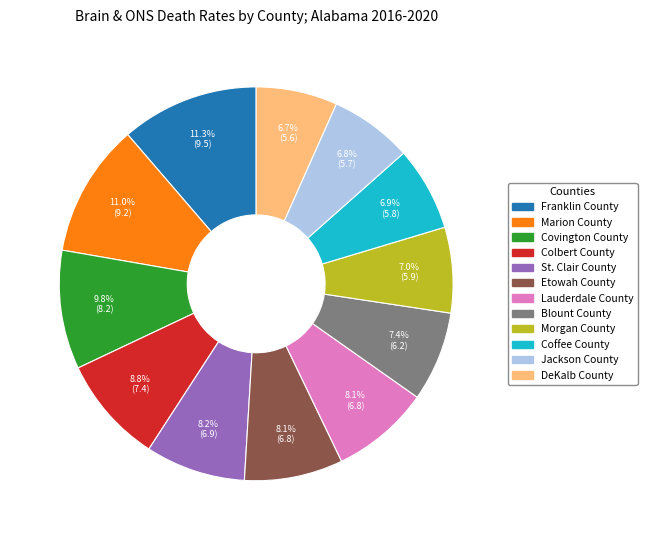

Is there a majority slice in this chart?

No